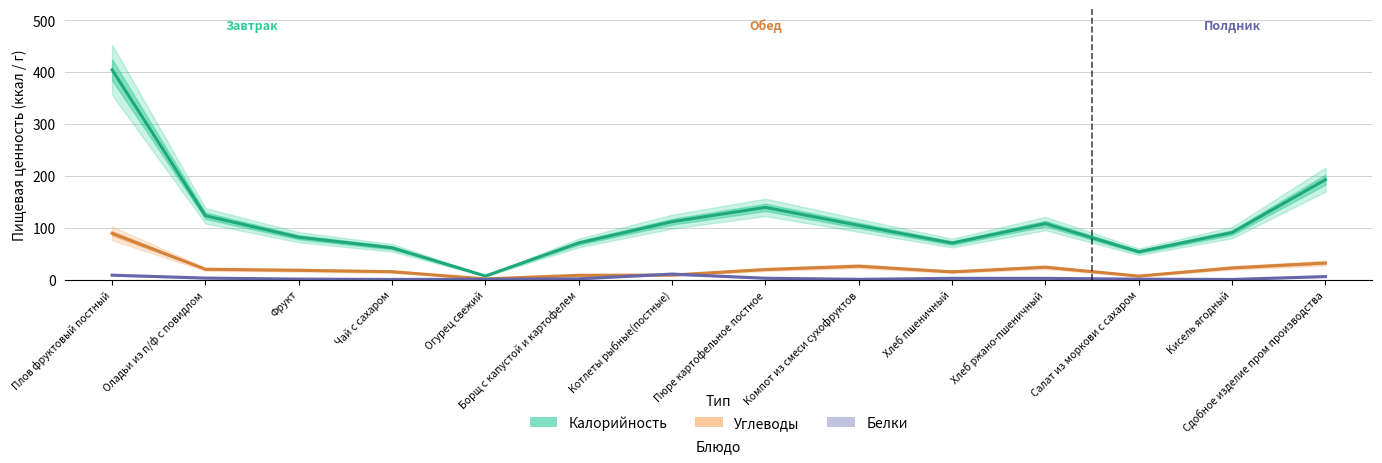

Where is the first local maximum for Калорийность?

Пюре картофельное постное